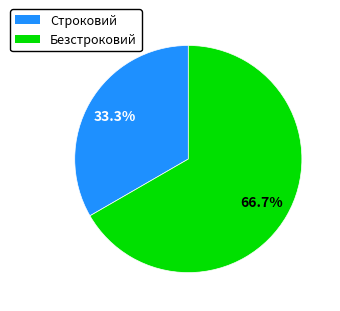

How much of the chart is everything except Безстроковий?

33.3%